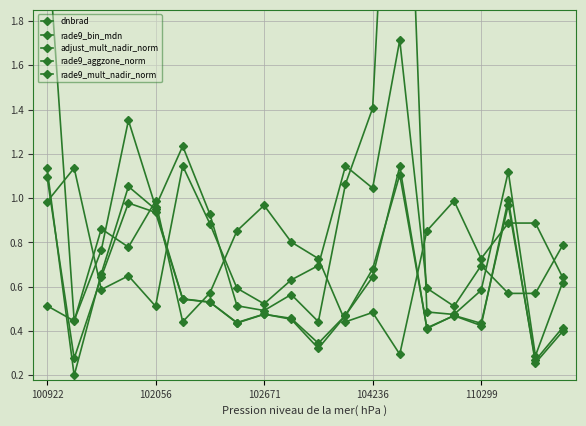

True or false: rade9_mult_nadir_norm and dnbrad intersect in this chart.

False